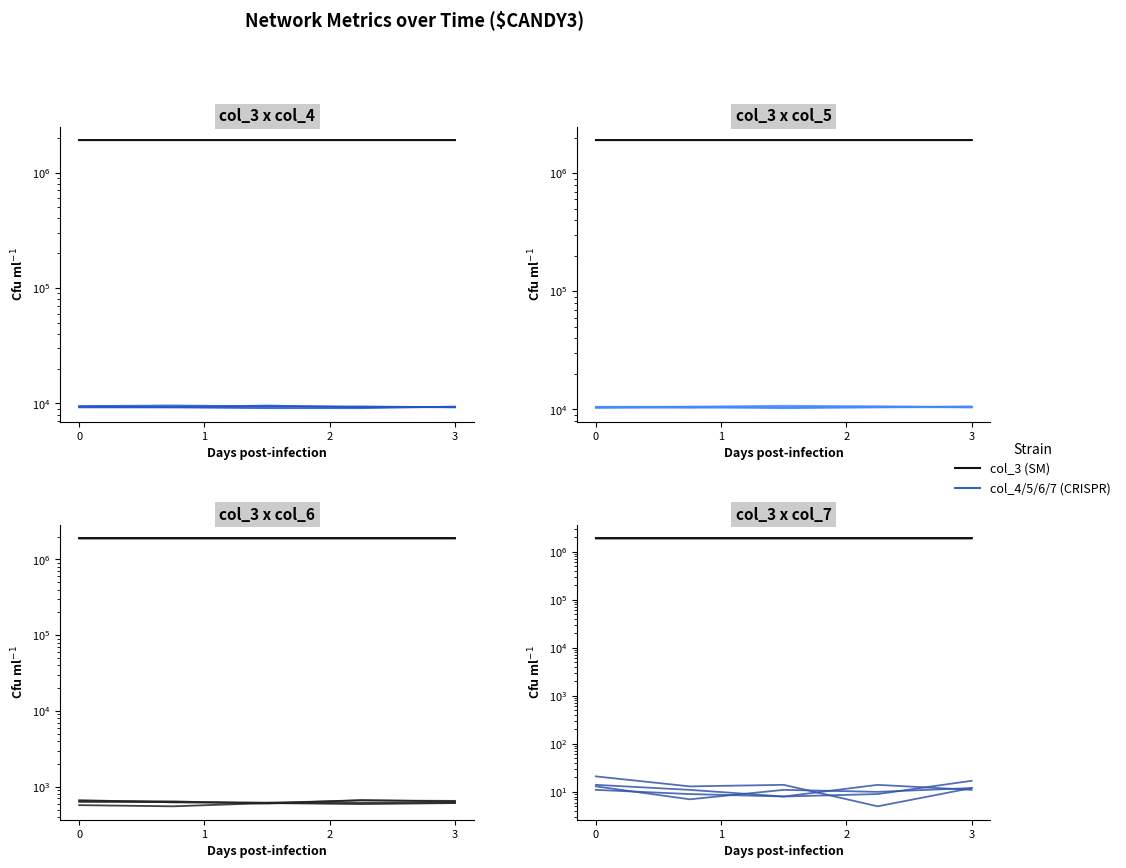

Which series has the largest total across all categories?

col_3